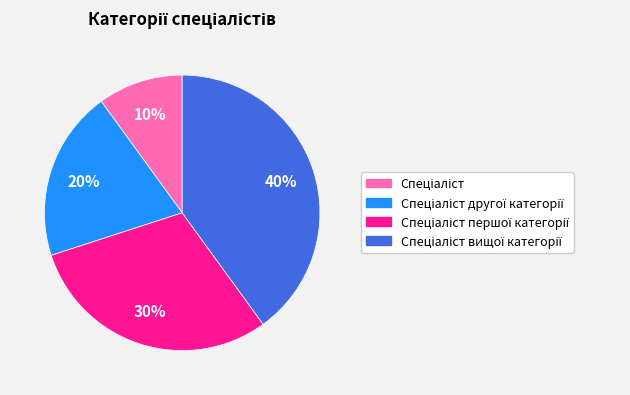

How many segments does this pie chart have?

4